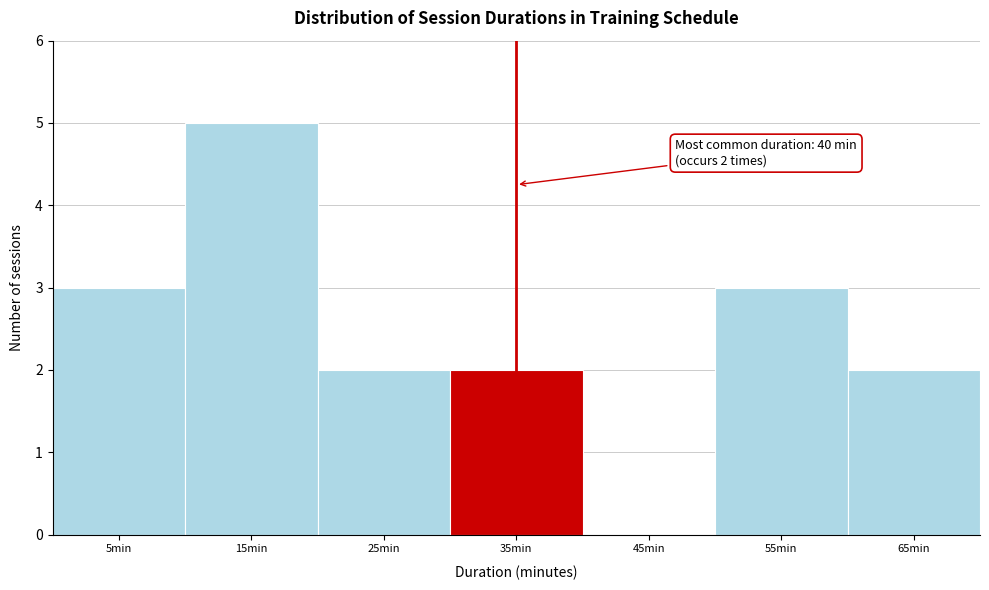

Reading right to left, list all the values displayed in this chart.

65min=2	55min=3	45min=0	35min=2	25min=2	15min=5	5min=3